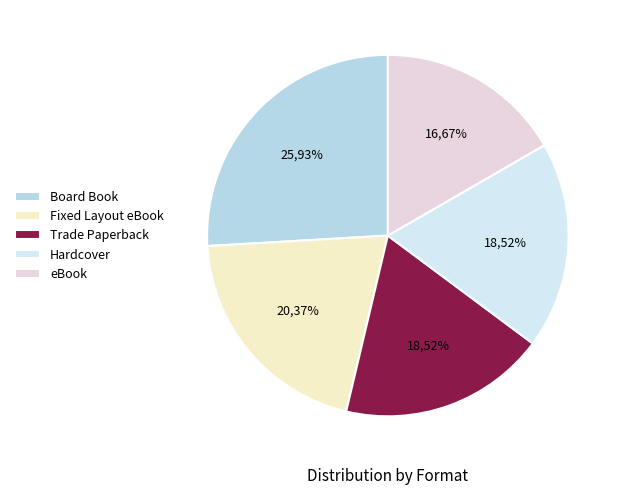

Which category has the biggest portion of the pie?

Board Book